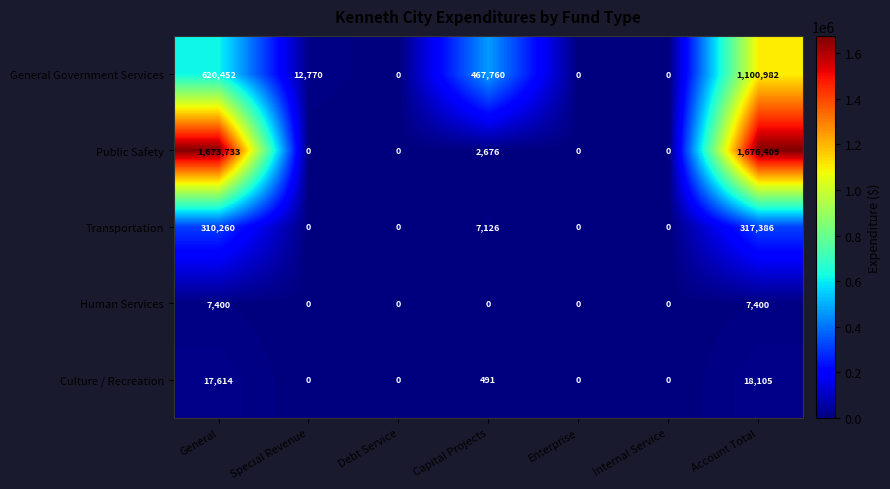

At which category is the sum across all series the highest?

Account Total